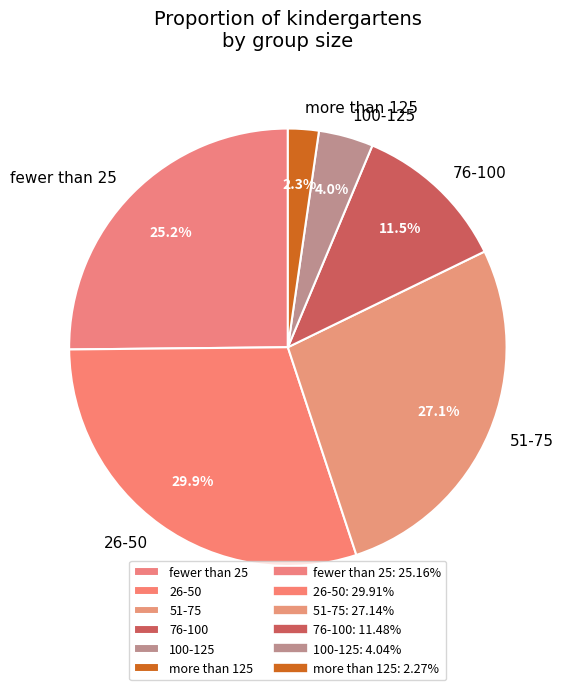

Is the sum of 51-75 and 100-125 greater than half?

No